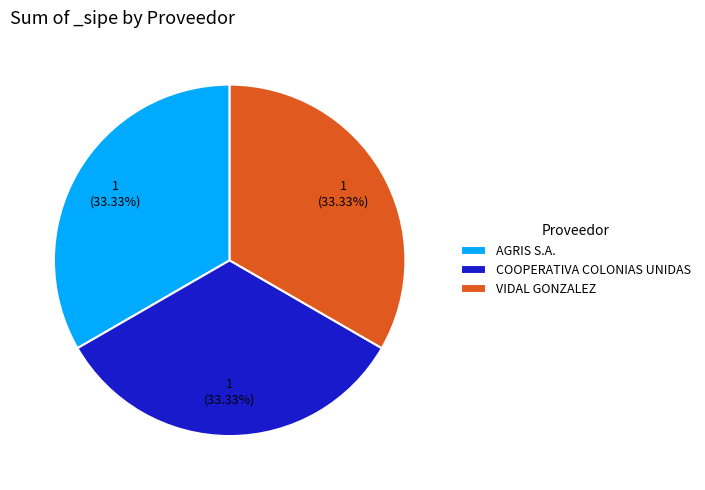

Count the number of slices in the pie.

3